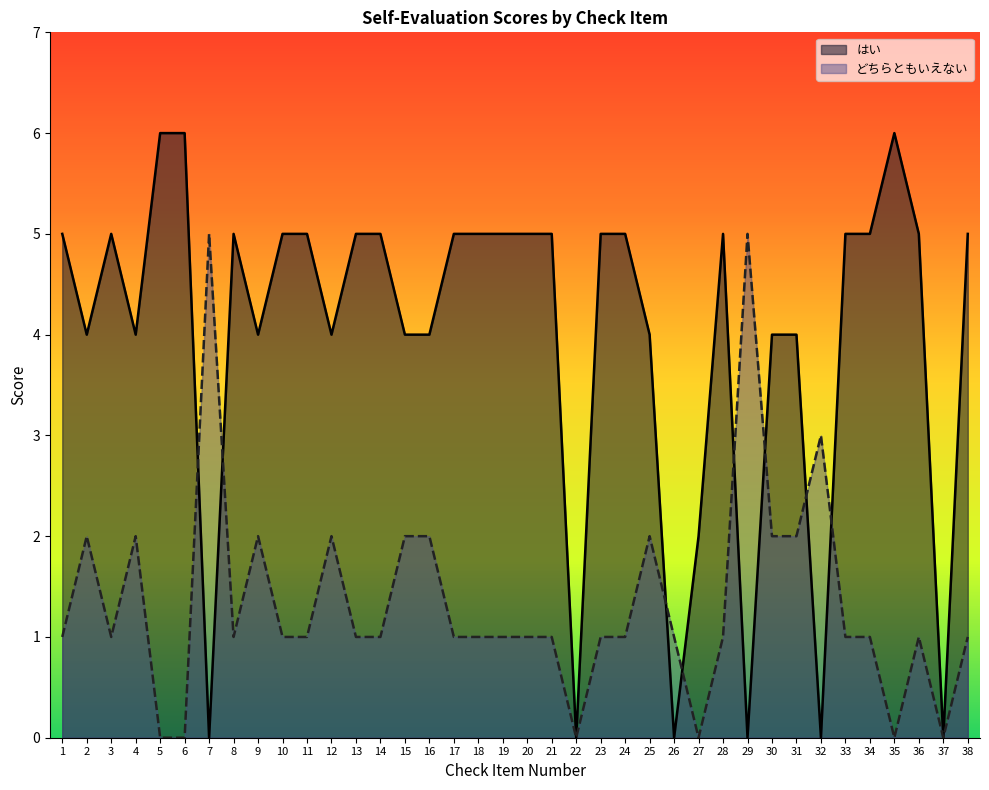

How many distinct data groups are displayed?

2